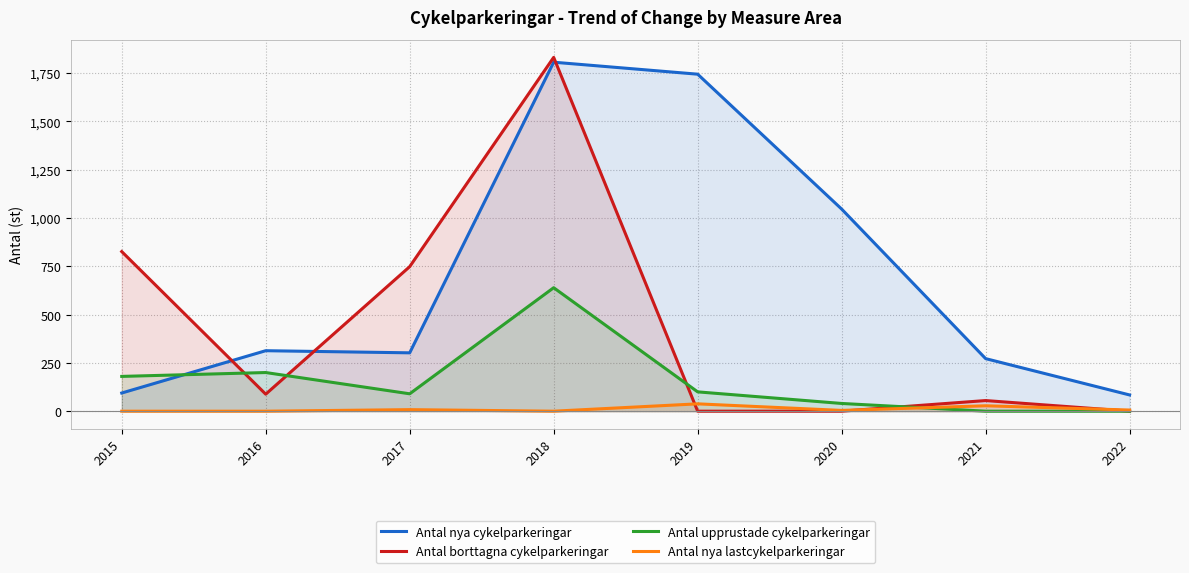

Reading right to left, extract all data points from this chart.

Antal nya cykelparkeringar: 84	272	1046	1744	1806	302	313	94
Antal borttagna cykelparkeringar: 0	55	0	0	1831	748	88	826
Antal upprustade cykelparkeringar: 0	0	40	100	639	90	200	180
Antal nya lastcykelparkeringar: 6	28	4	38	0	8	0	0